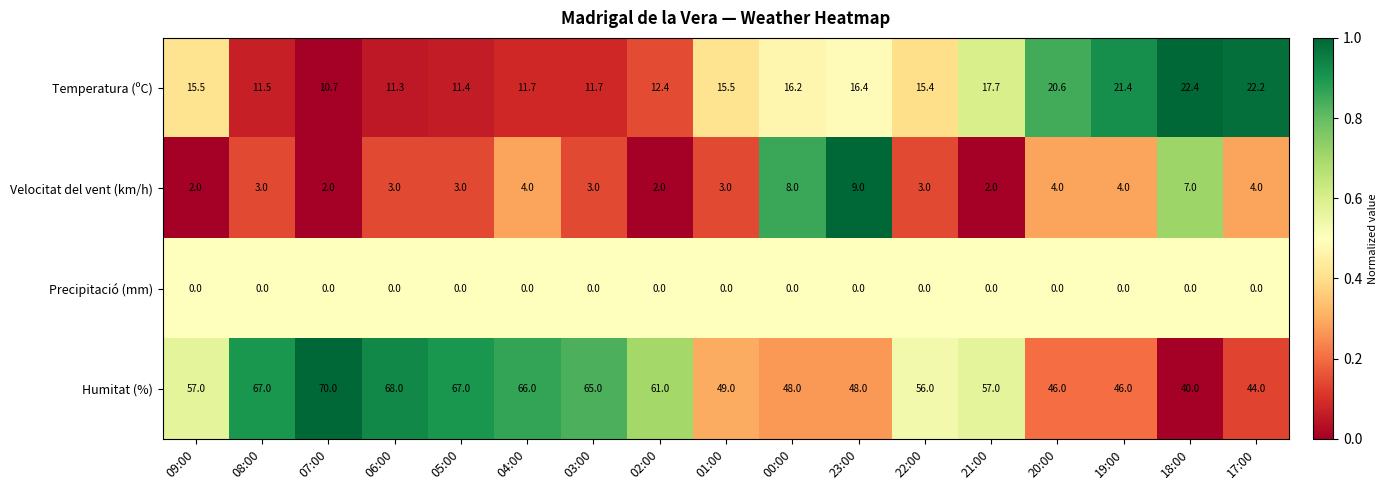

What is the difference between the Temperatura (ºC) values at 18:00 and 05:00?

11.0